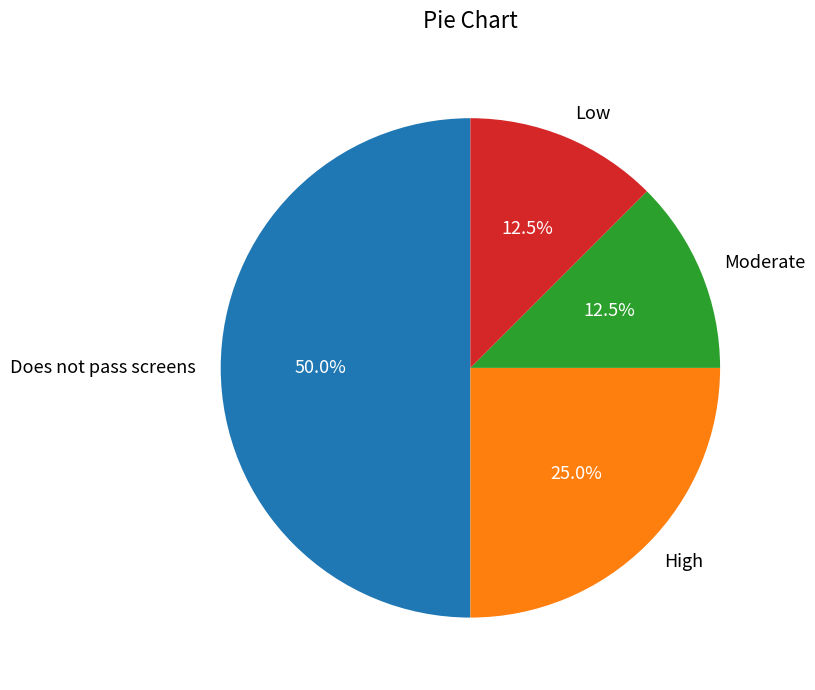

Does Moderate represent more than half of the total?

No